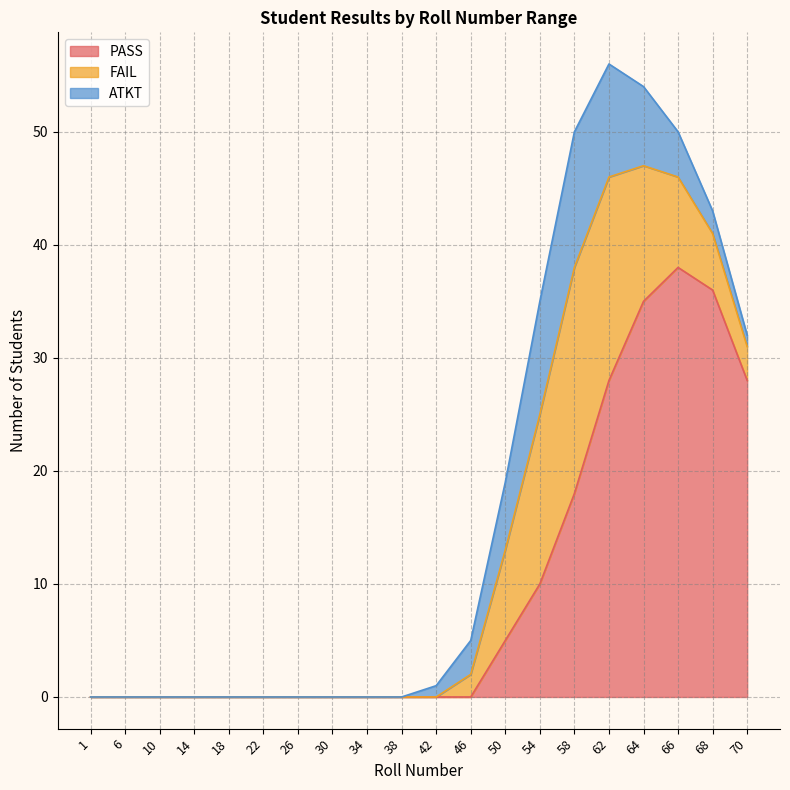

Between which two adjacent categories do ATKT and FAIL first intersect?

46 and 50